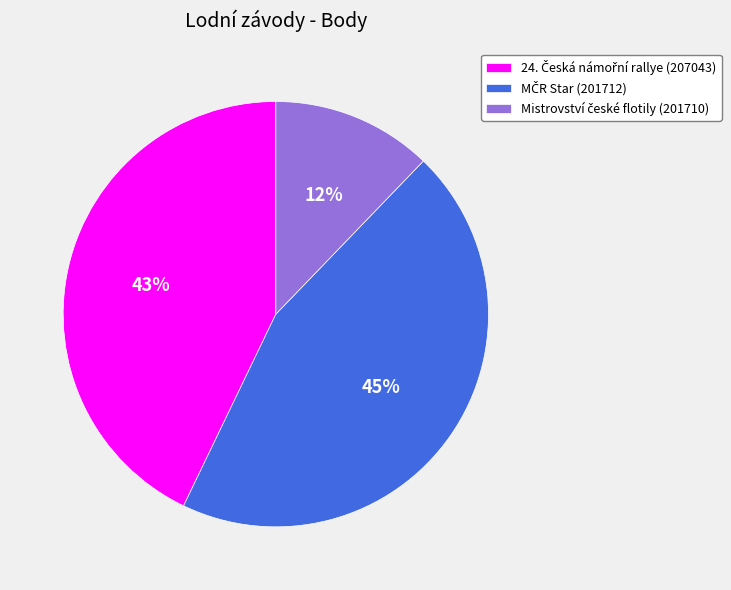

Does any single category account for the majority?

No